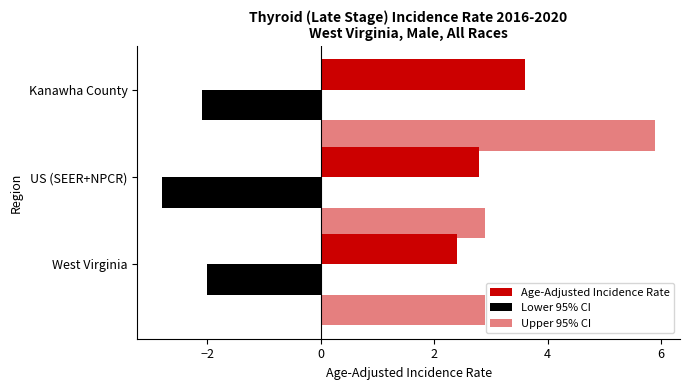

How many distinct data groups are displayed?

3